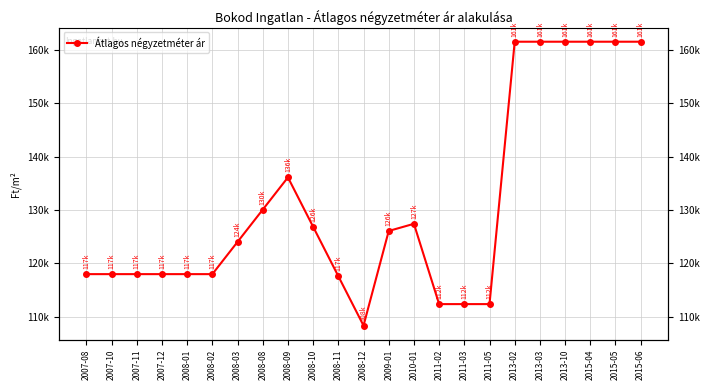

Which category has the lowest value across all series?

2008-12